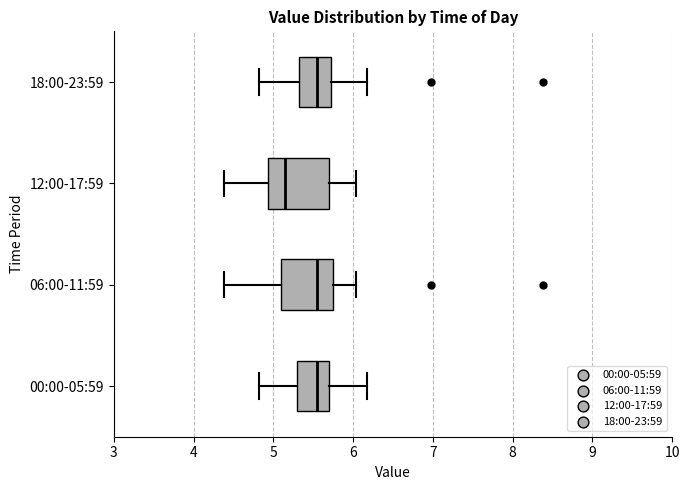

Reading bottom to top, read every box against the x-axis: the position of its median line, the range the box covers, and the ends of its whiskers. The values are not printed on the chart, so give them approximately, as read against the axis.

00:00-05:59: median 5.6, box 5.3 to 5.7, whiskers 4.8 to 6.2
06:00-11:59: median 5.6, box 5.1 to 5.8, whiskers 4.4 to 6.0
12:00-17:59: median 5.2, box 4.9 to 5.7, whiskers 4.4 to 6.0
18:00-23:59: median 5.6, box 5.3 to 5.7, whiskers 4.8 to 6.2